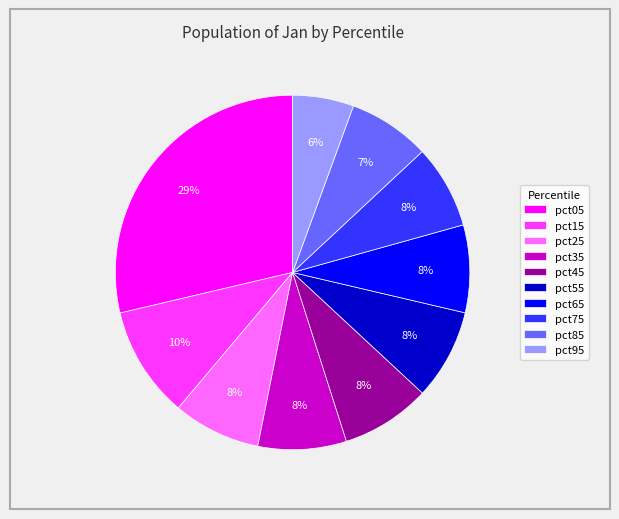

To the nearest percent, what portion does pct55 represent?

8%